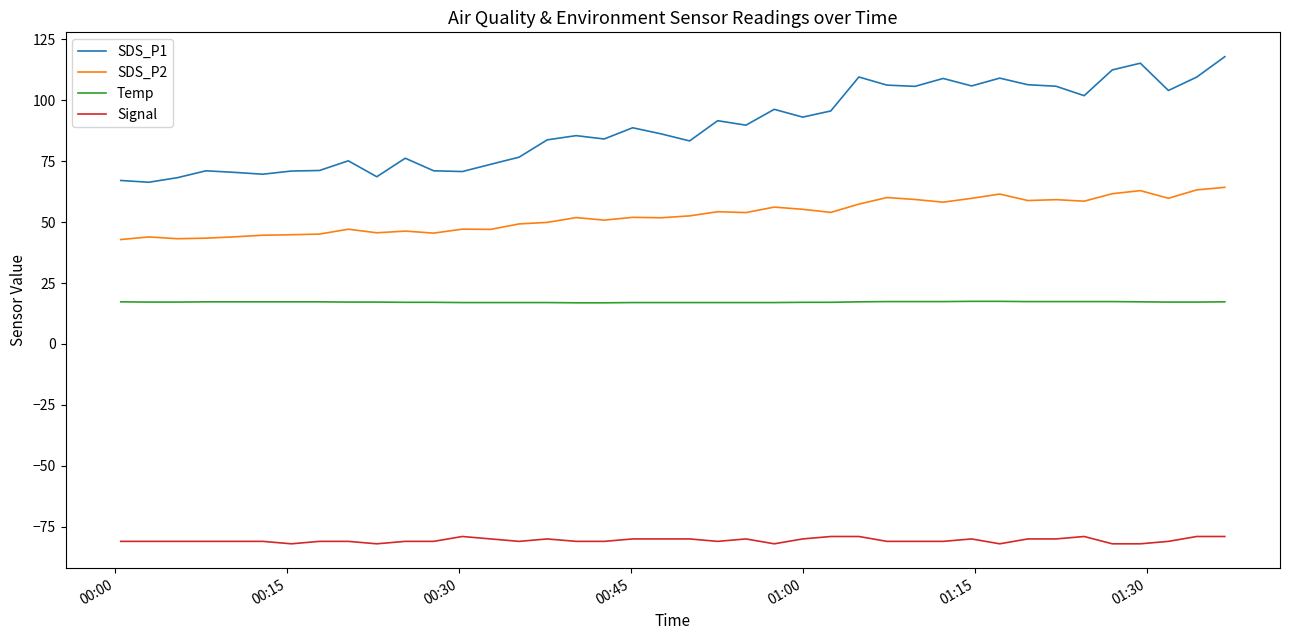

What are all the series names shown in the legend?

SDS_P1, SDS_P2, Temp, Signal